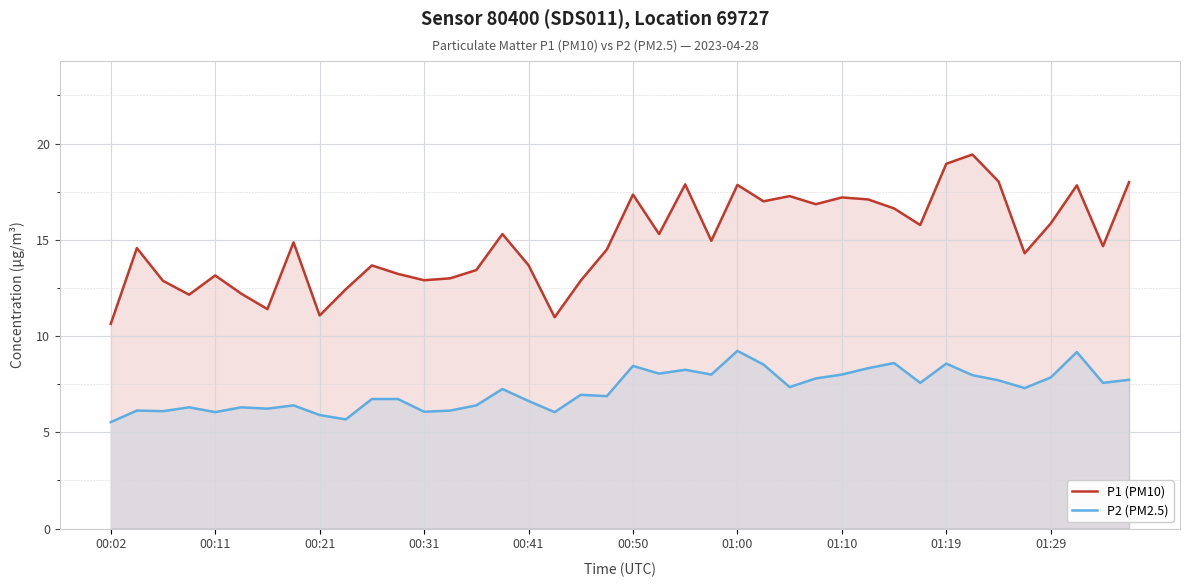

What is the difference between the highest and lowest values at 00:50?

8.9